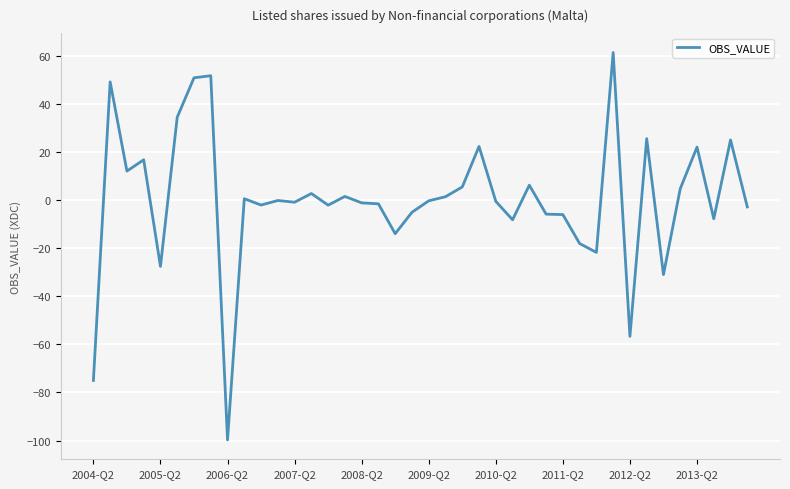

What is the greatest value displayed?

61.4